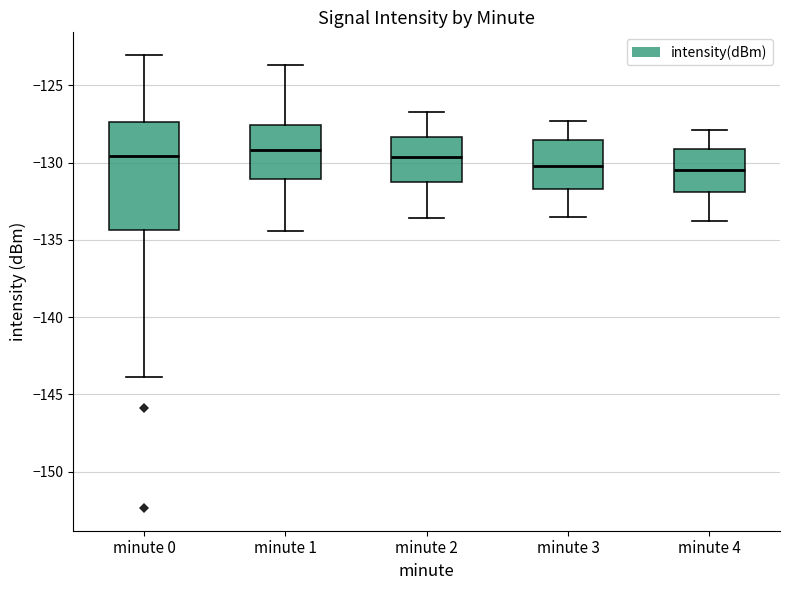

Where does the median line of the box for minute 0 sit on the y-axis? The values are not printed on the chart, so give them approximately, as read against the axis.

-129.5